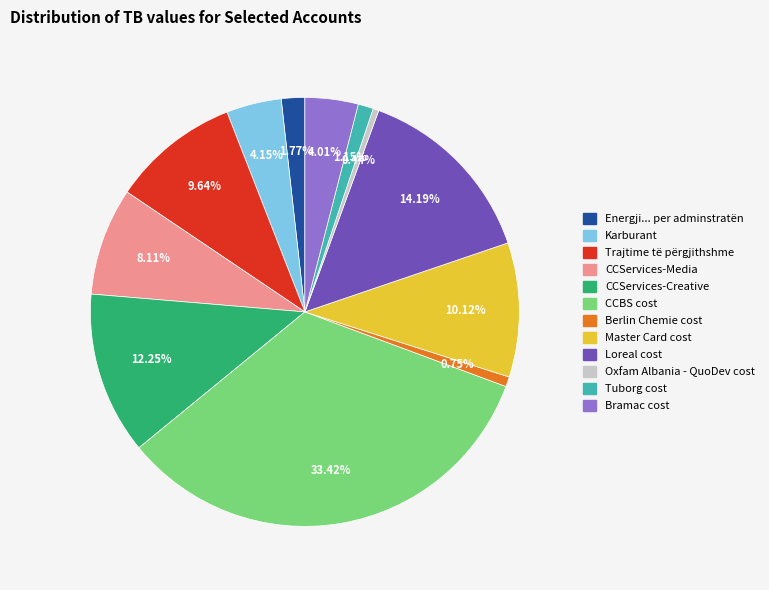

Is there any slice that represents more than half of the pie?

No